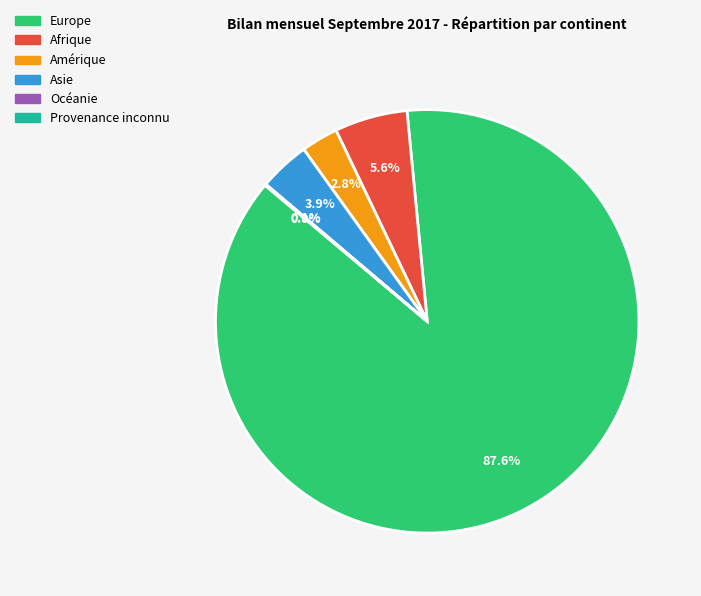

Approximately how many times larger is the value at Amérique compared to Asie?

0.7